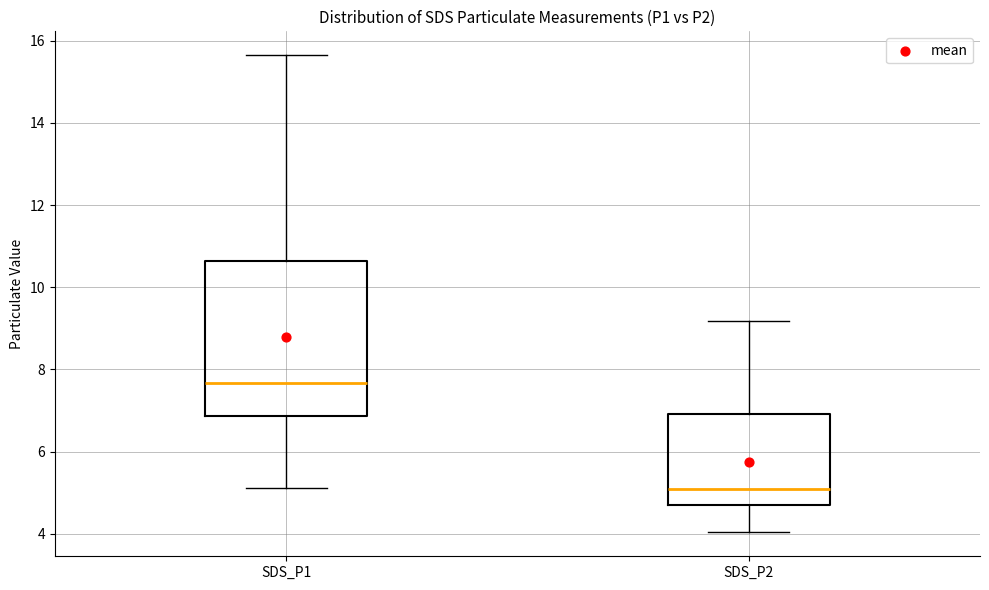

Reading left to right, transcribe this box plot: for each box, give where its median line is, the range the box spans, and where its two whiskers end, as read against the y-axis. The values are not printed on the chart, so give them approximately, as read against the axis.

SDS_P1: median 7.6, box 6.8 to 10.6, whiskers 5.2 to 15.6
SDS_P2: median 5.0, box 4.8 to 7.0, whiskers 4.0 to 9.2